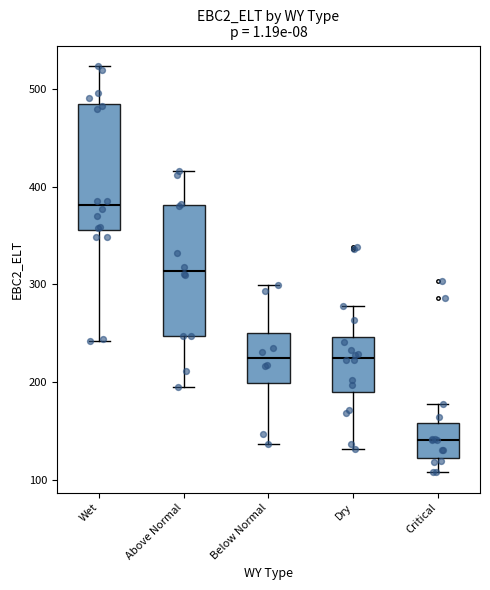

Reading left to right, transcribe this box plot: for each box, give where its median line is, the range the box spans, and where its two whiskers end, as read against the y-axis. The values are not printed on the chart, so give them approximately, as read against the axis.

Wet: median 380, box 360 to 480, whiskers 240 to 520
Above Normal: median 310, box 250 to 380, whiskers 200 to 420
Below Normal: median 220, box 200 to 250, whiskers 140 to 300
Dry: median 220, box 190 to 250, whiskers 130 to 280
Critical: median 140, box 120 to 160, whiskers 110 to 180